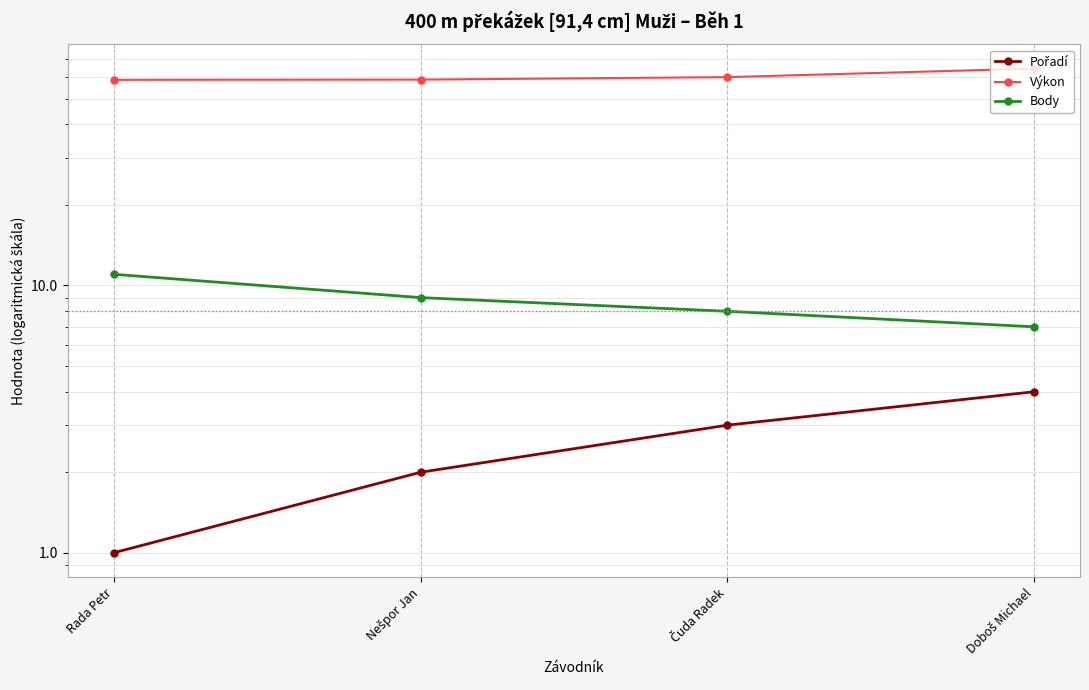

At which category does the chart reach its peak across all series?

Doboš Michael